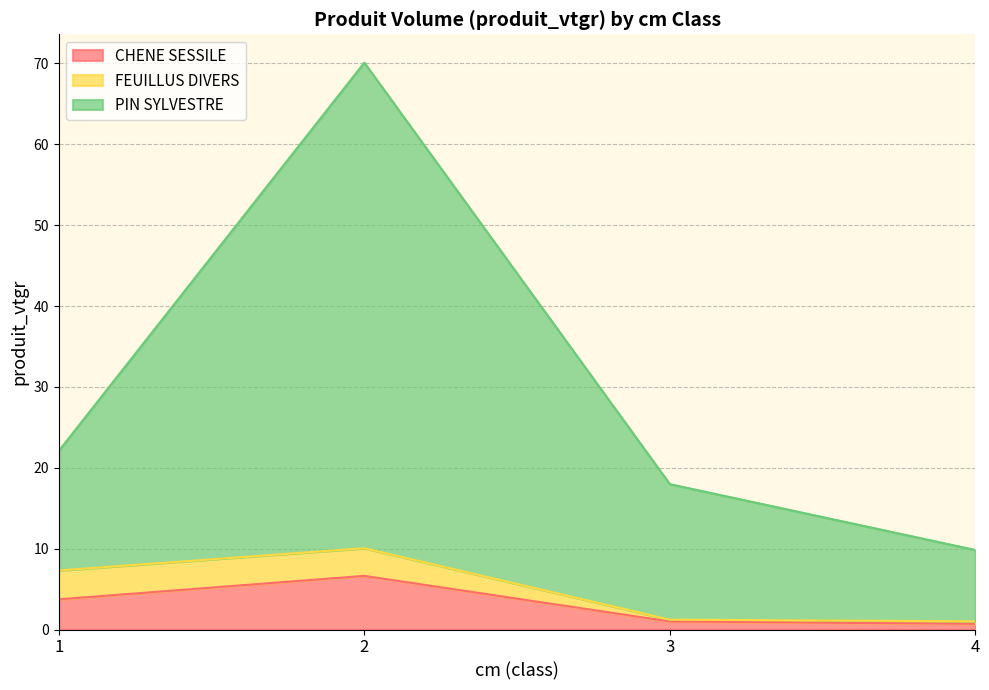

Between 2 and 3, which is larger?

2